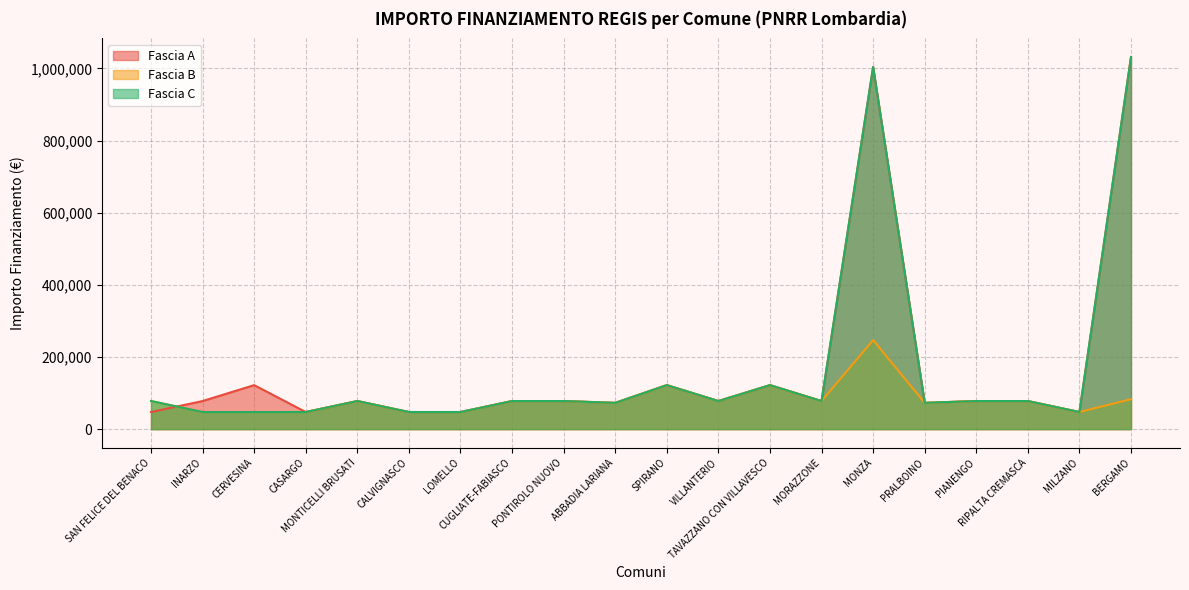

Which series ends up on top after the final intersection of Fascia A and Fascia B?

Fascia A